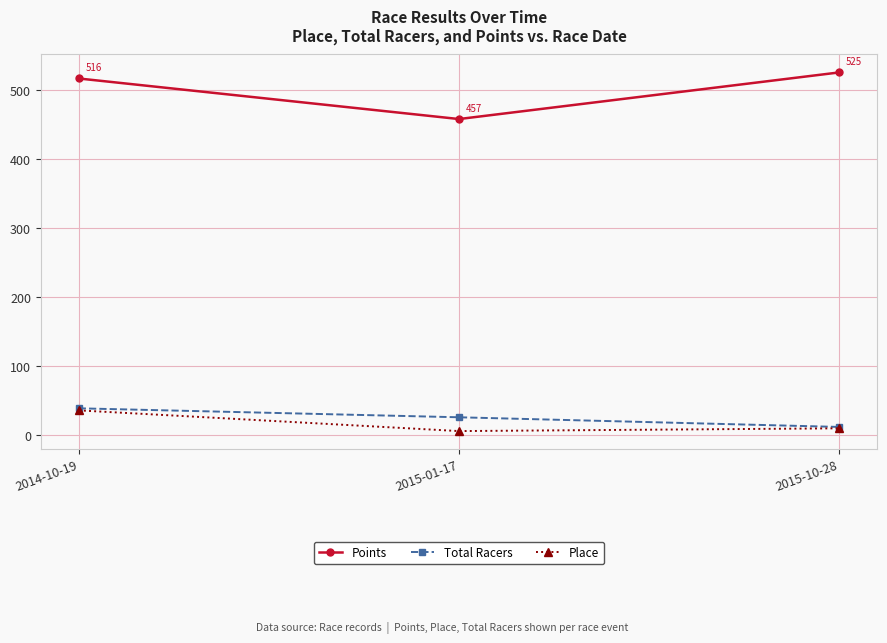

What is the total value across all series at 2015-01-17?

487.2